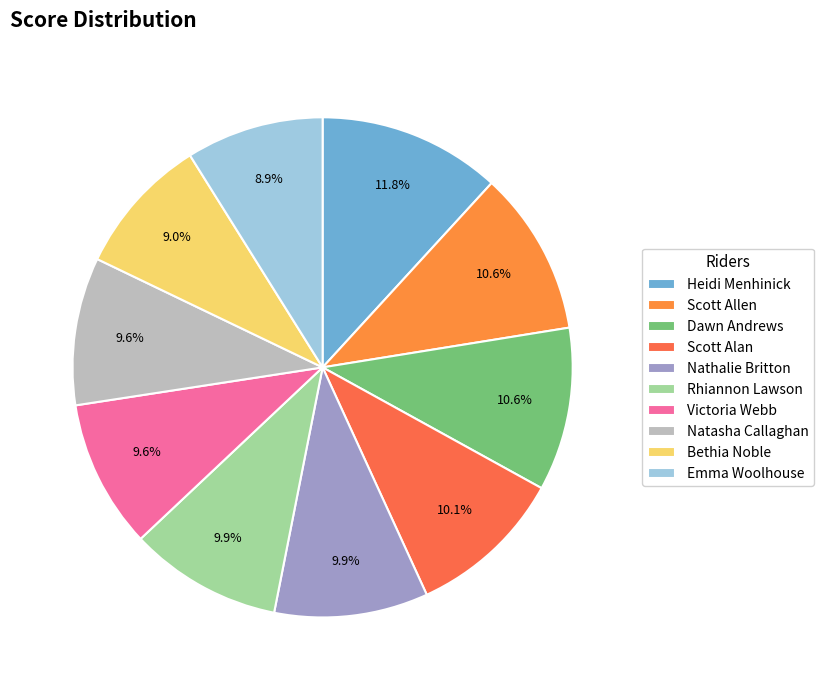

What percentage is the Scott Allen slice, to the nearest percent?

11%